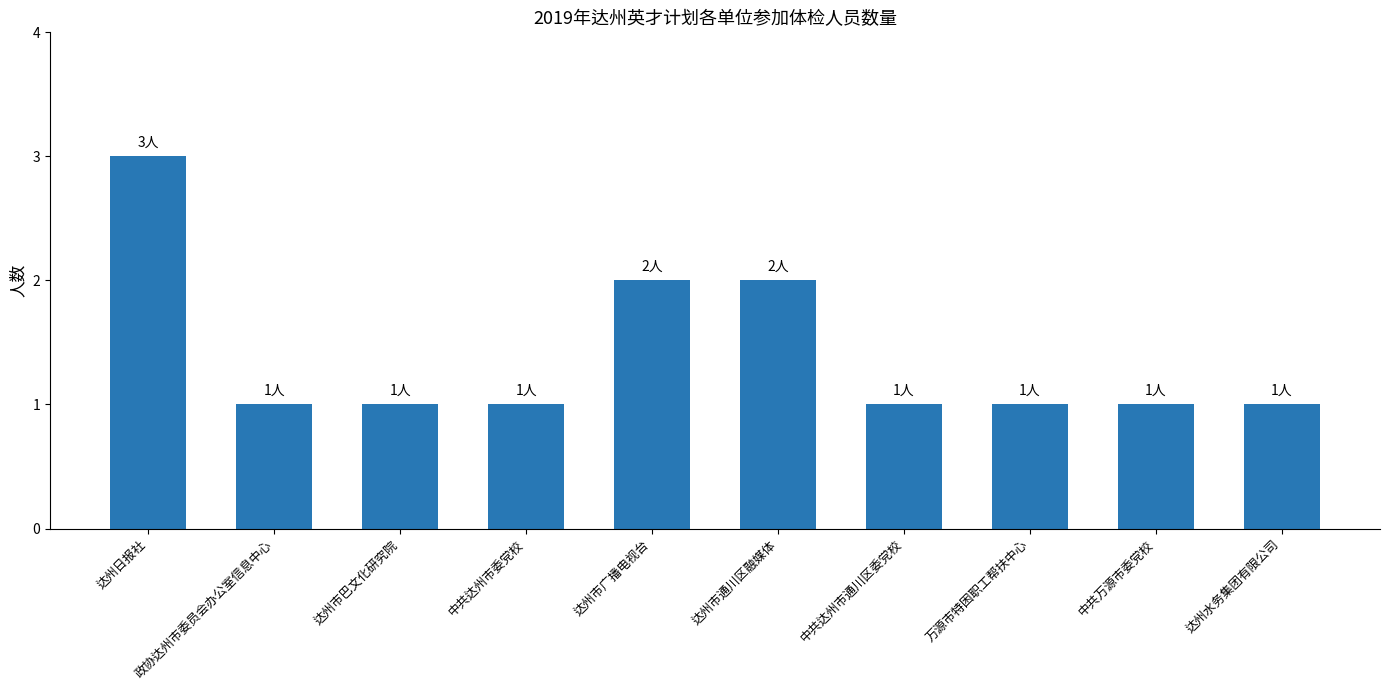

What is the difference between the values at 达州日报社 and 达州市通川区融媒体?

1